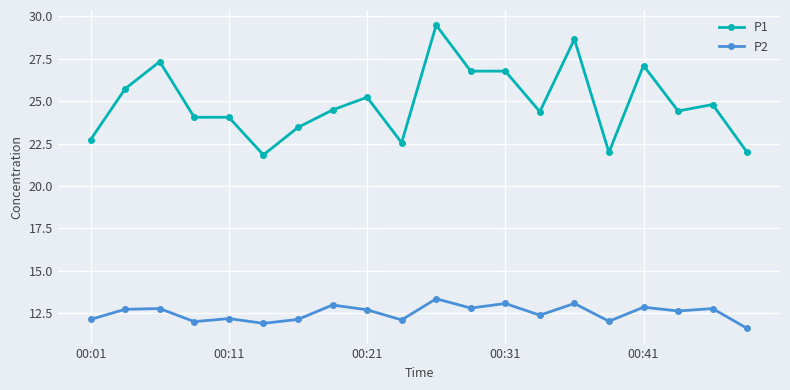

Which series has the widest spread of values?

P1